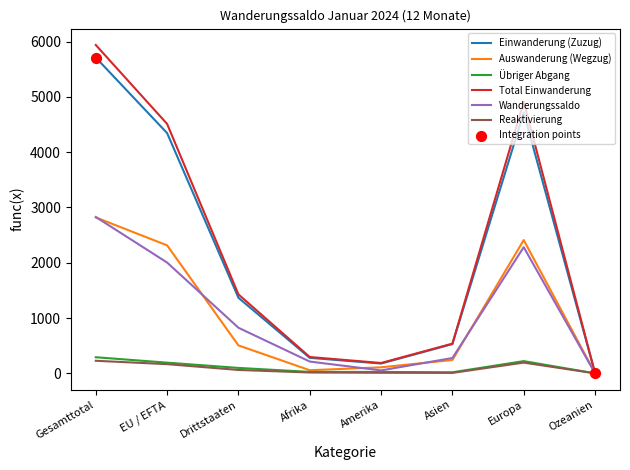

At which category is the sum across all series the highest?

Gesamttotal